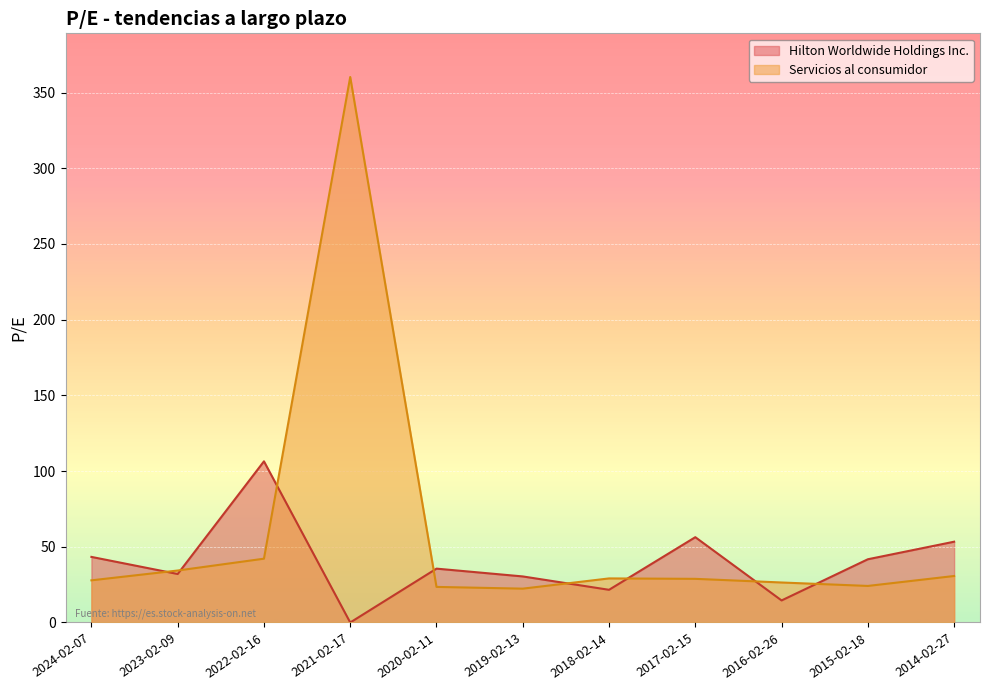

What is the spread (max minus min) of values at 2016-02-26?

11.9